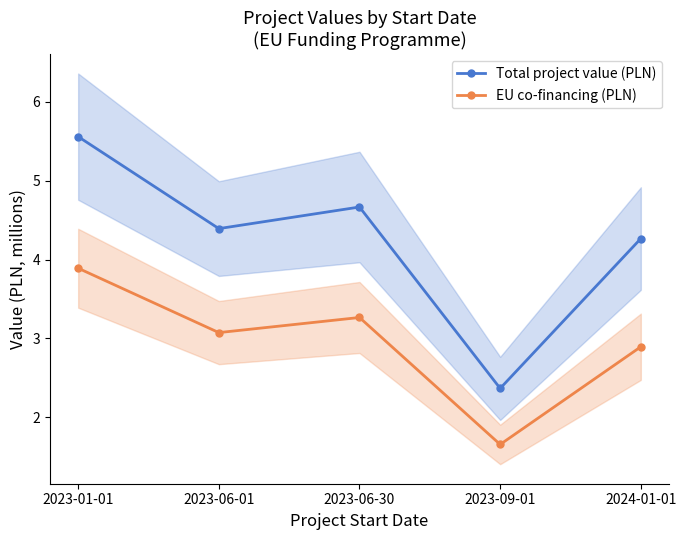

Reading left to right, list all the values displayed in this chart.

Total project value (PLN): 5.6	4.4	4.7	2.4	4.3
EU co-financing (PLN): 3.9	3.1	3.3	1.7	2.9